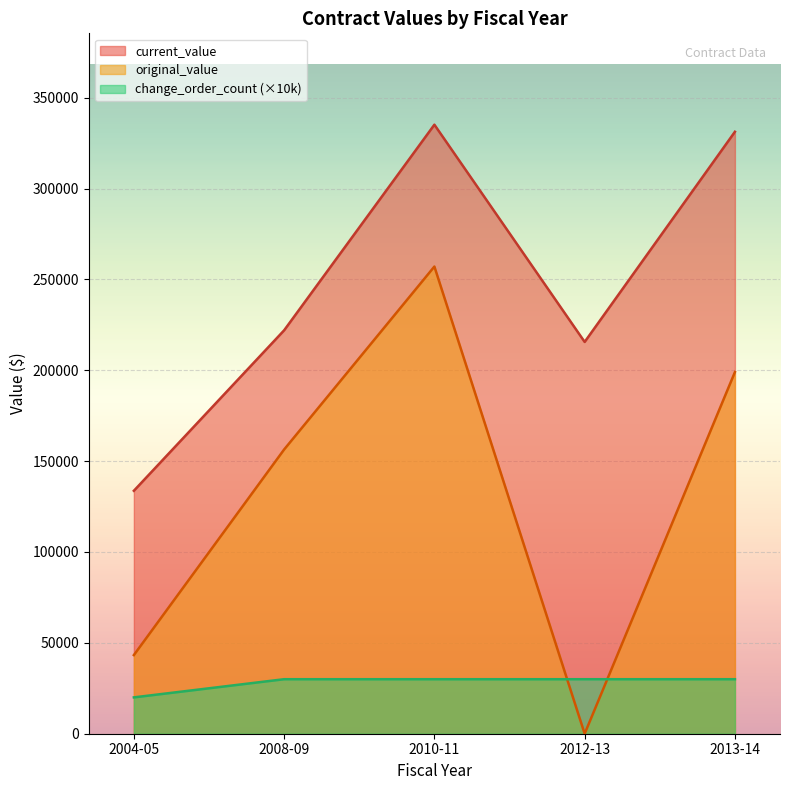

How many interior local valleys does the current_value series have?

1